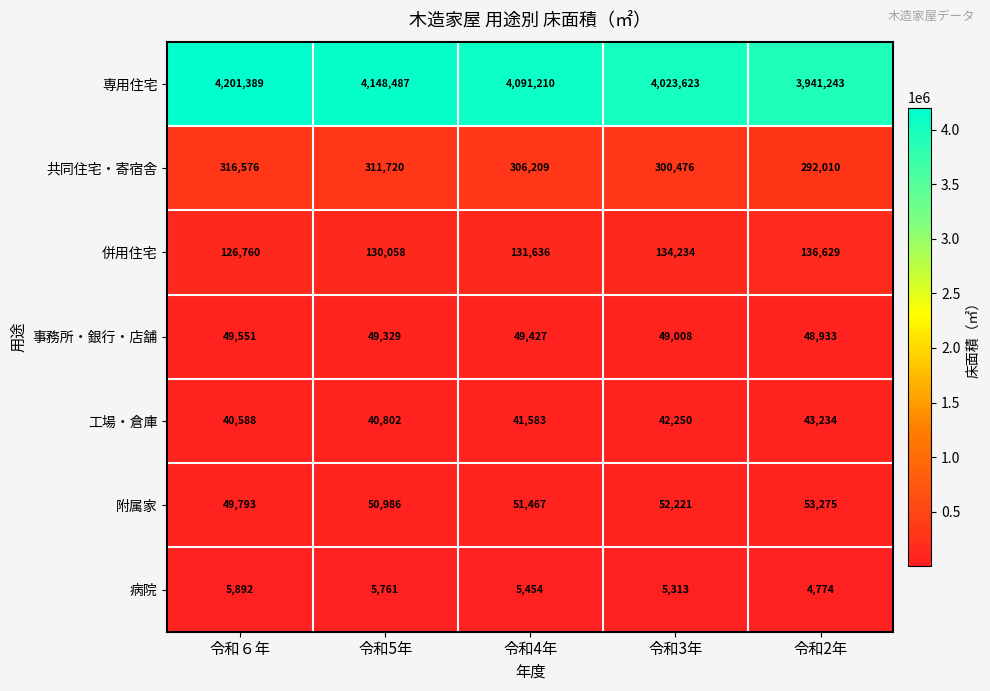

Which series changed the most between 令和4年 and 令和2年?

専用住宅